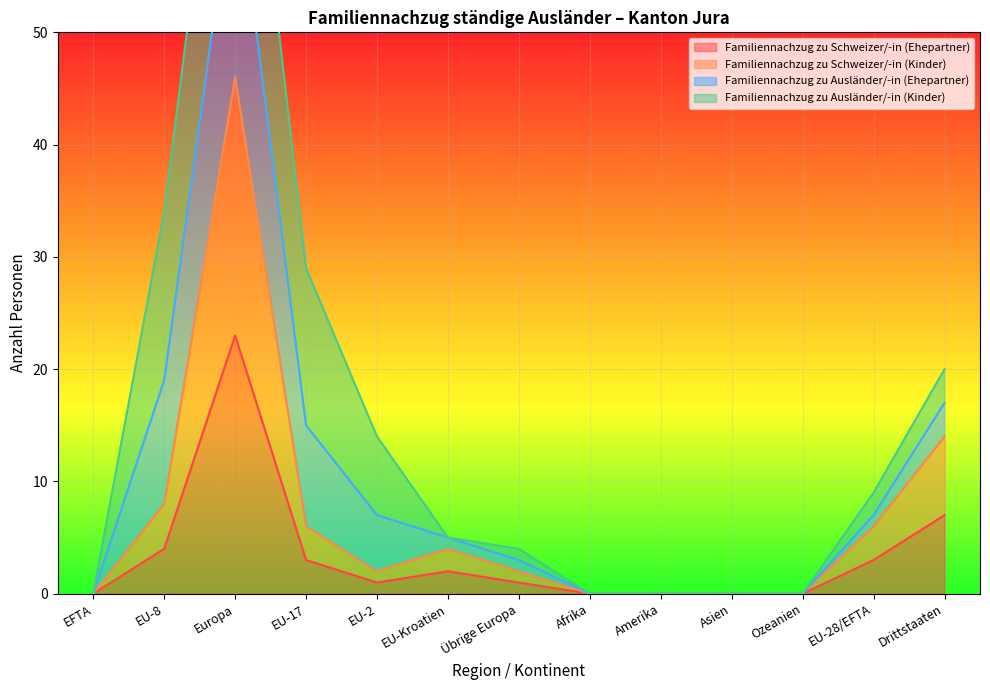

What is the sum of all Familiennachzug zu Schweizer/-in (Kinder) values?

88